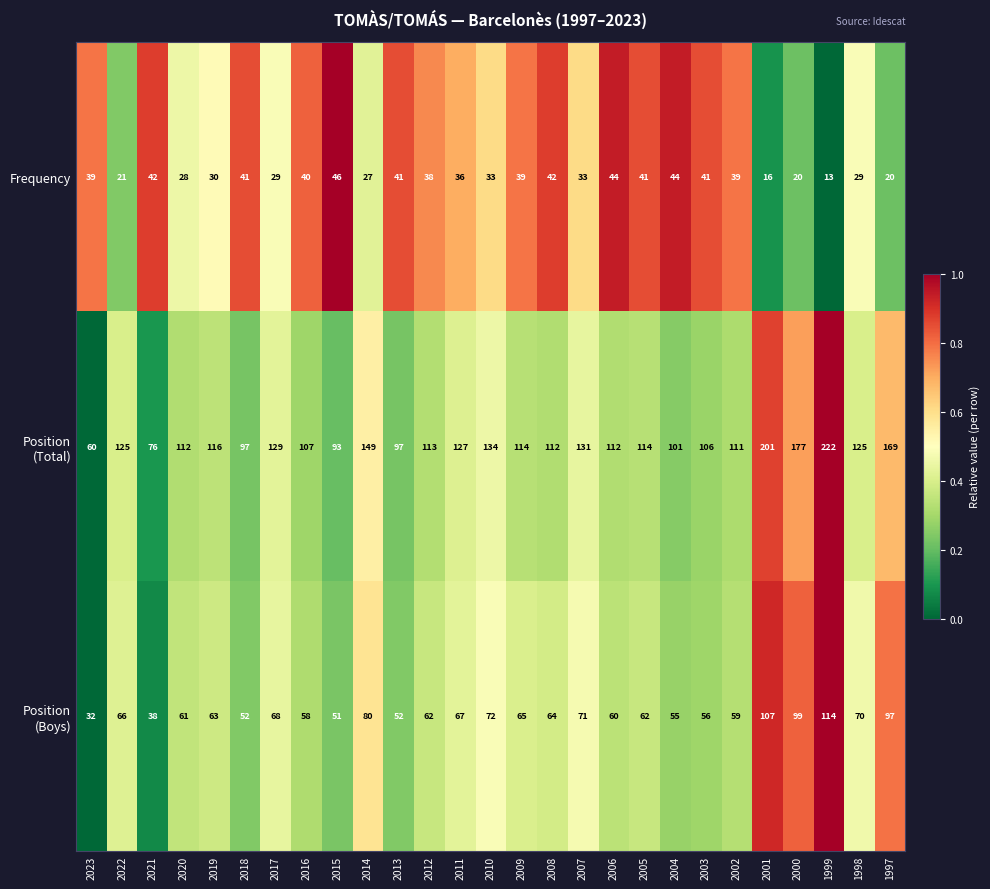

What is the sum of the Frequency values at 2013 and 2001?

57